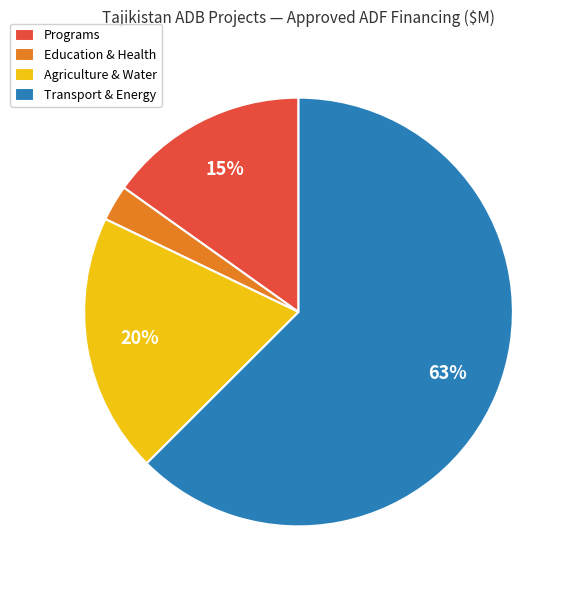

True or false: Agriculture & Water accounts for 20% of the total.

True